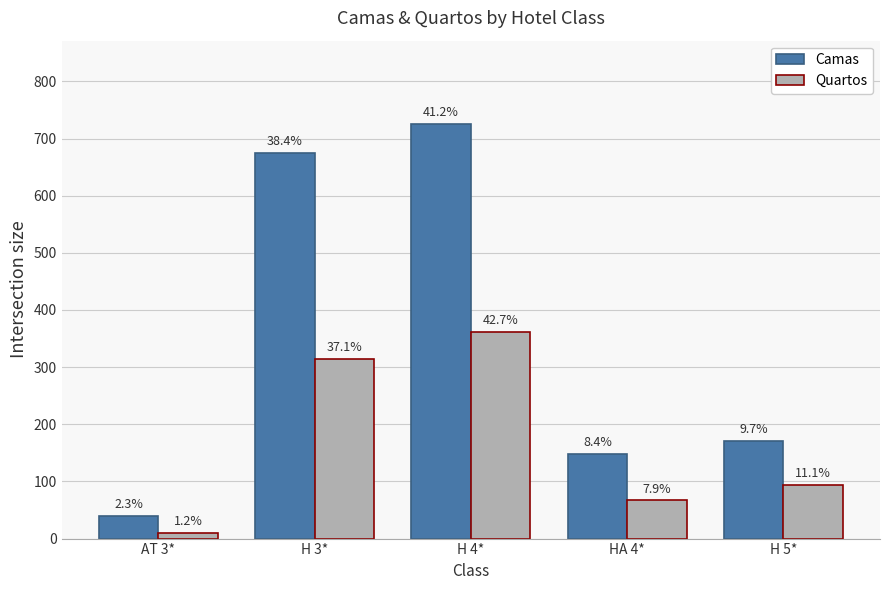

Read the Camas value at H 4*.

726